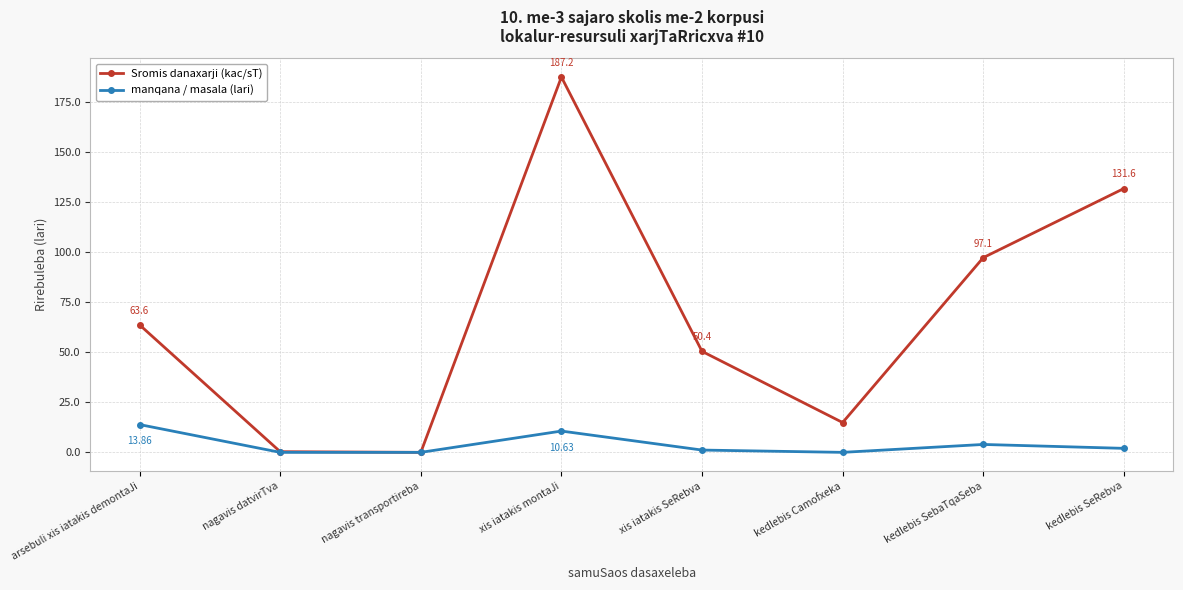

At how many categories does at least one series exceed 26?

5